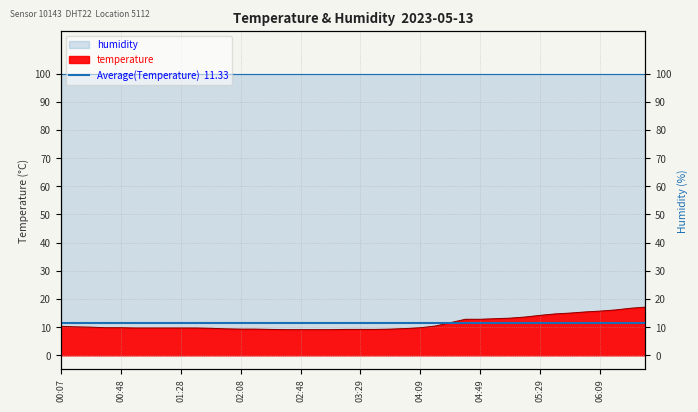

What value does the data have at 02:28?

9.2